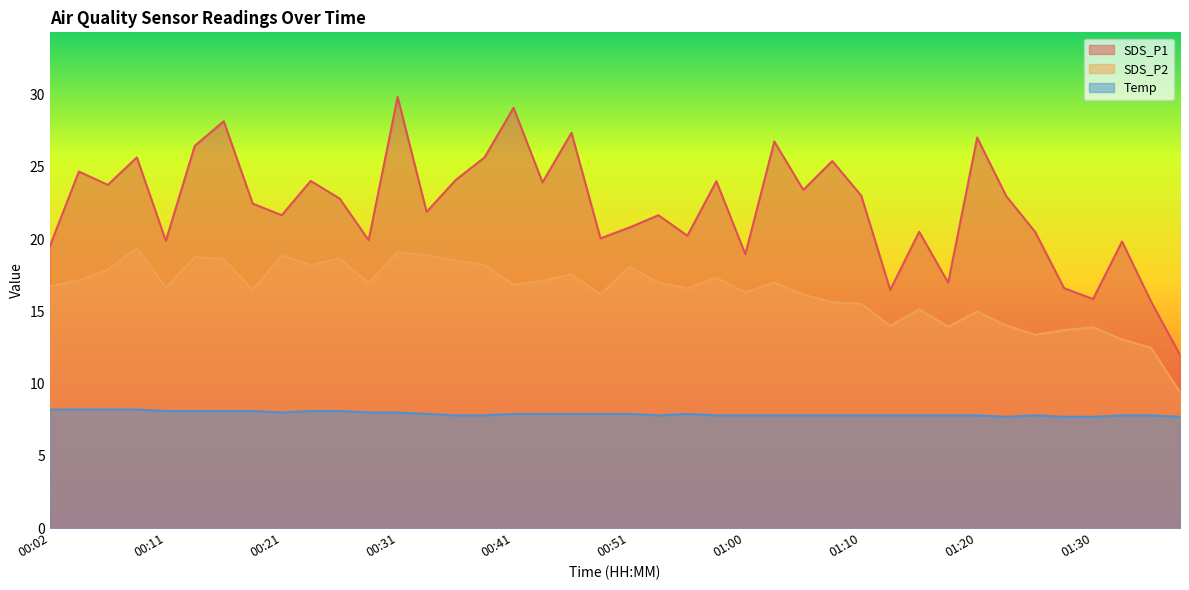

What is the label of the 19th point from the right?

00:53